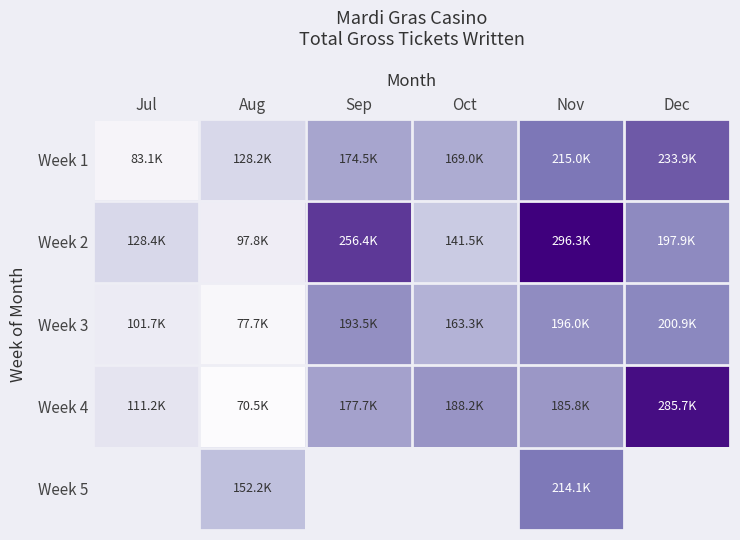

Between Aug and Nov, which series saw the biggest shift?

Week 2